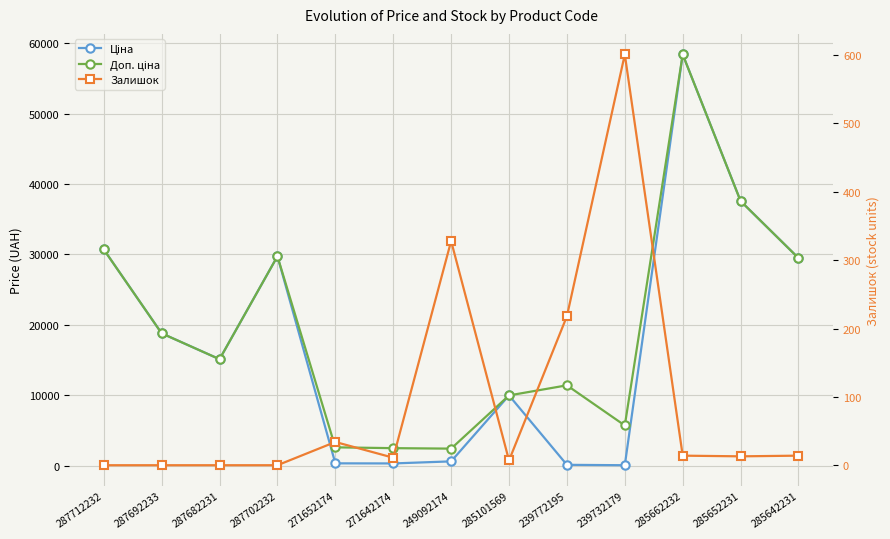

What is the average value of the Доп. ціна series?

19575.3